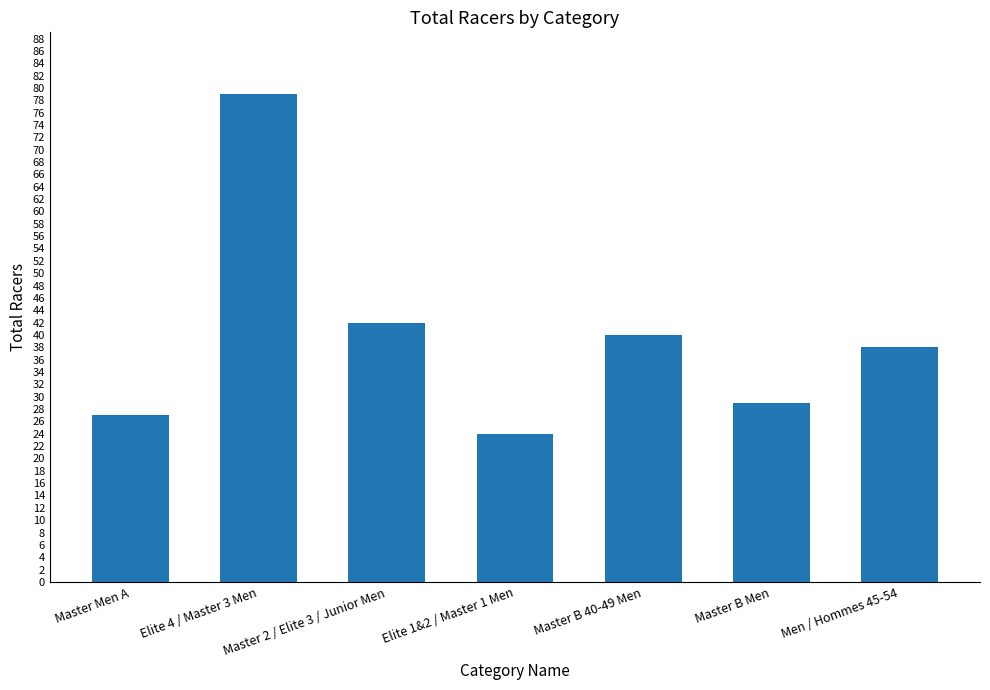

Reading left to right, what are all the values shown in this chart?

Master Men A=27	Elite 4 / Master 3 Men=79	Master 2 / Elite 3 / Junior Men=42	Elite 1&2 / Master 1 Men=24	Master B 40-49 Men=40	Master B Men=29	Men / Hommes 45-54=38